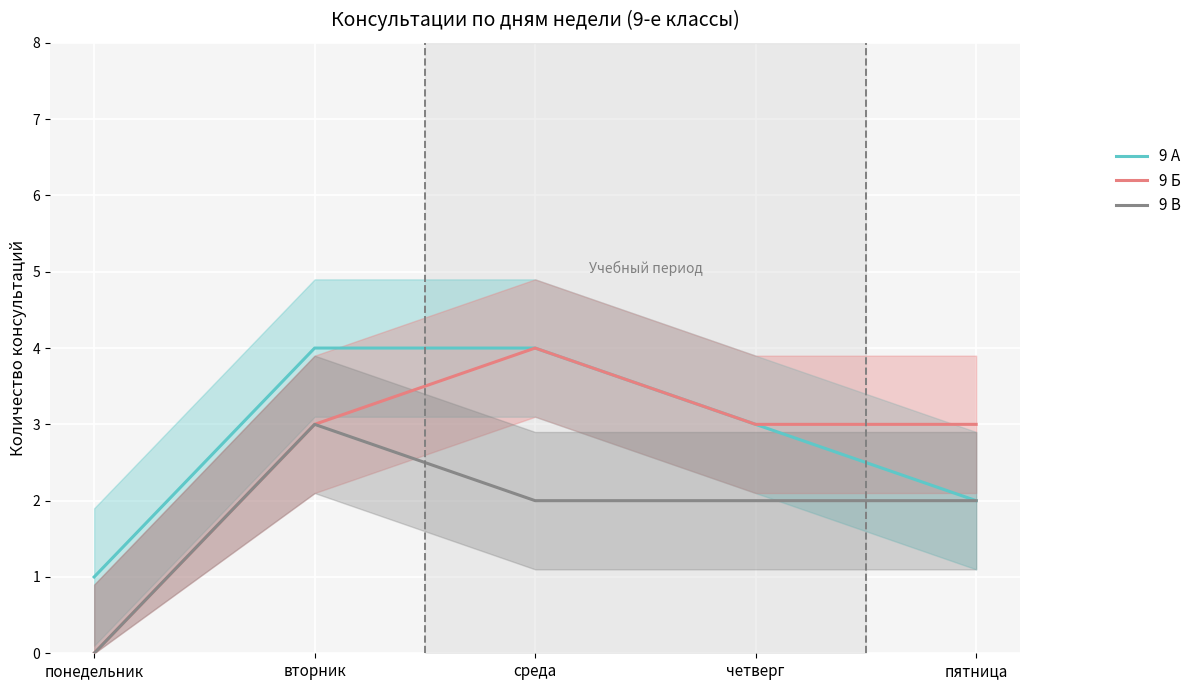

What is the label of the 5th point from the left?

пятница